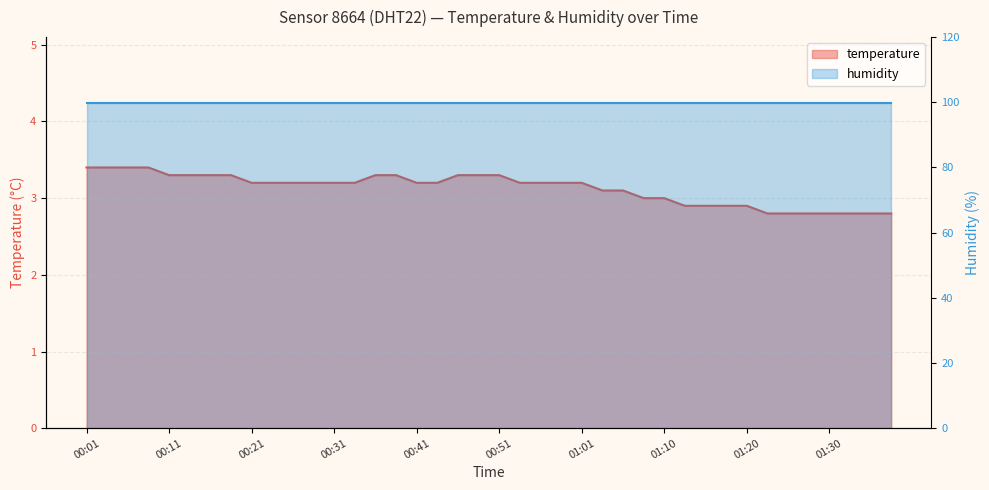

Is it true that the value at 00:41 is 4.4?

False